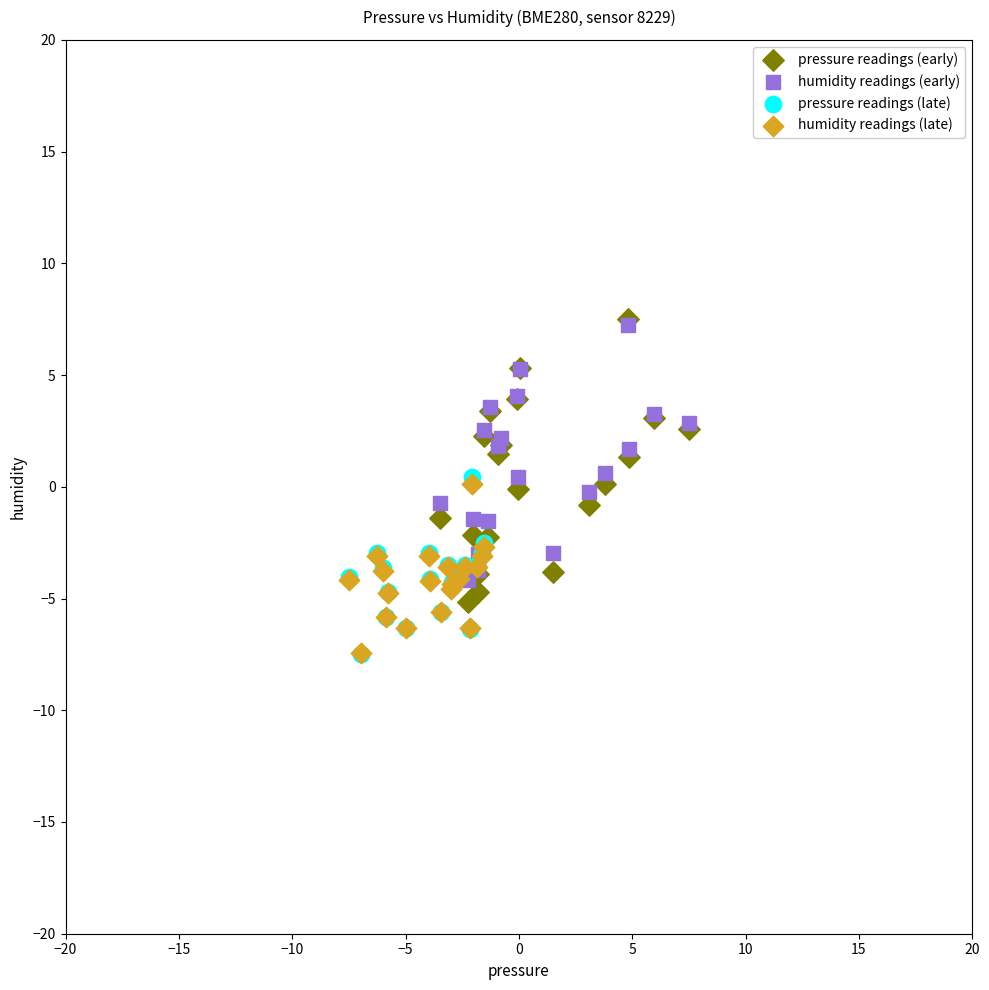

Which series has the widest spread of Y values?

pressure readings (early)